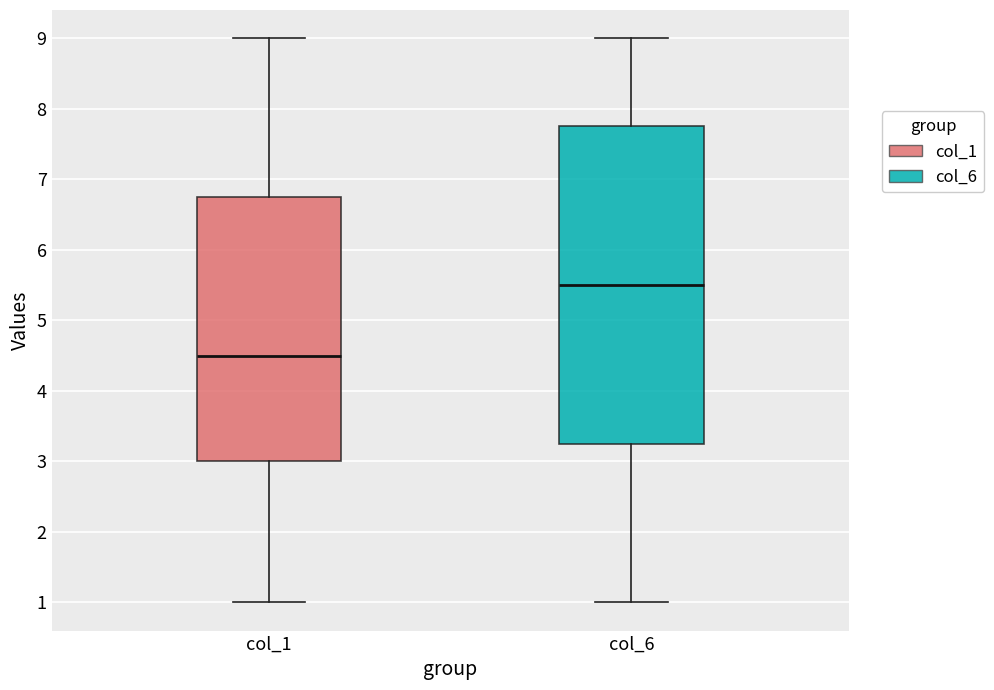

Which box's median line is the lowest?

col_1